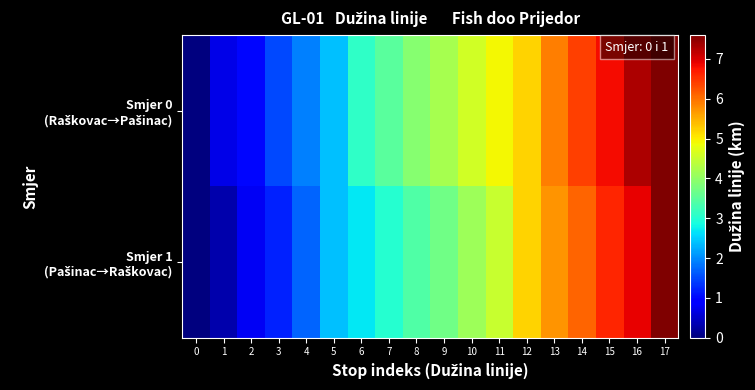

List the series in order of their overall mean, lowest first.

Smjer 1 (Pašinac→Raškovac), Smjer 0 (Raškovac→Pašinac)